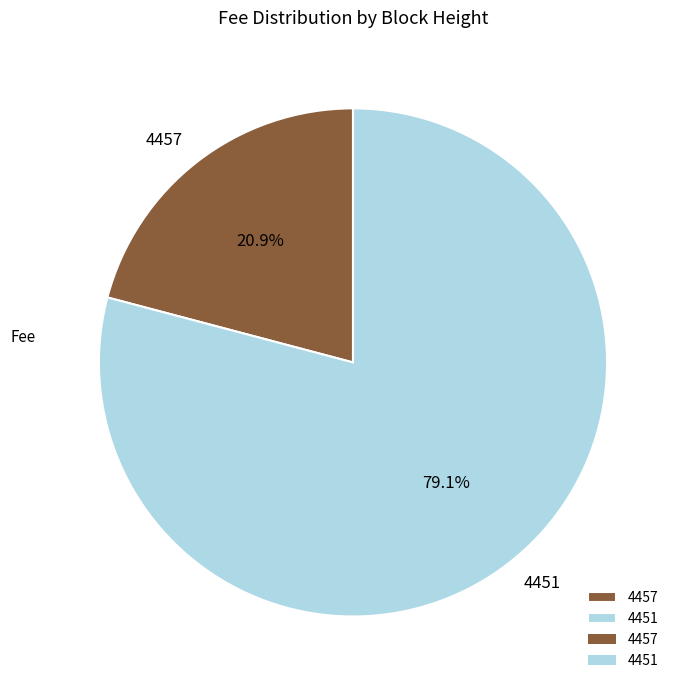

How many segments does this pie chart have?

2